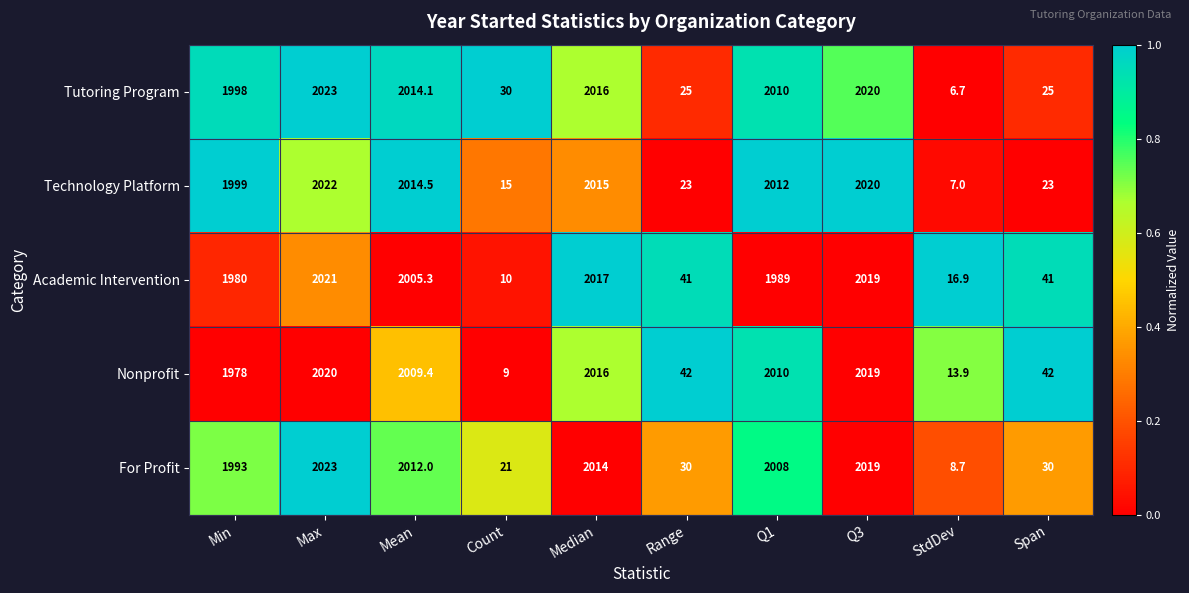

True or false: Academic Intervention has a value of 3159.0 at Max.

False